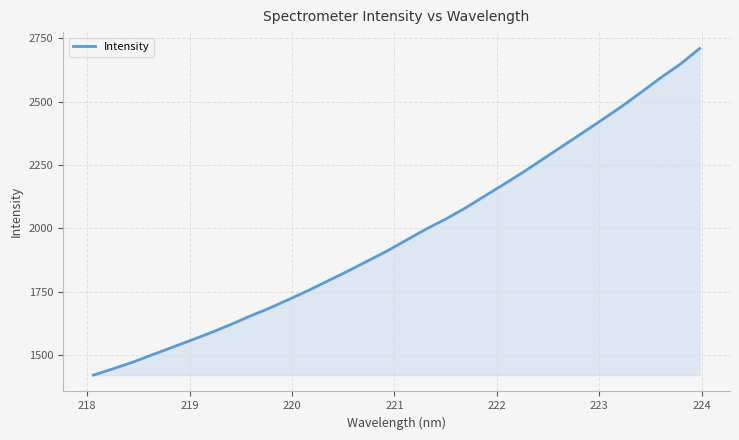

What is the smallest value displayed?

1420.0